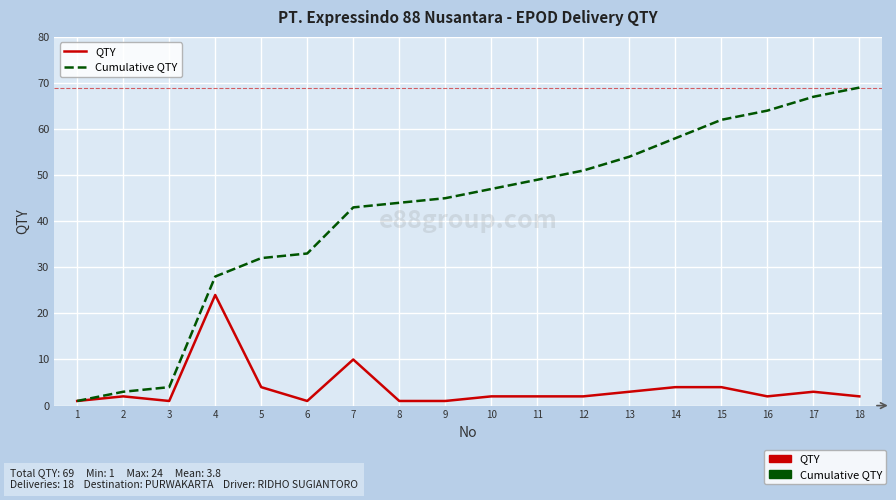

Which series has the largest total across all categories?

Cumulative QTY